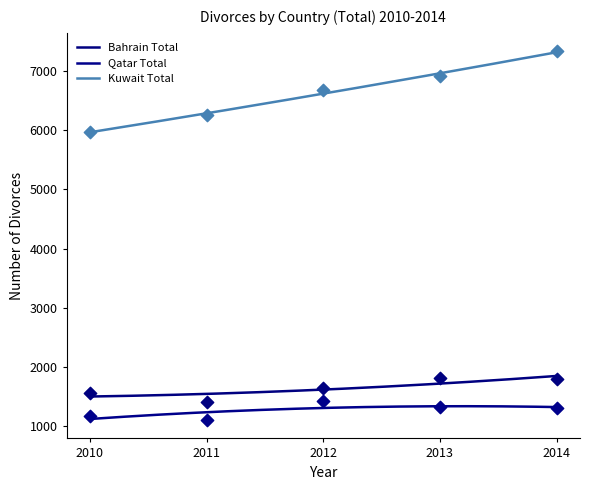

What are all the series names shown in the legend?

Bahrain Total, Qatar Total, Kuwait Total